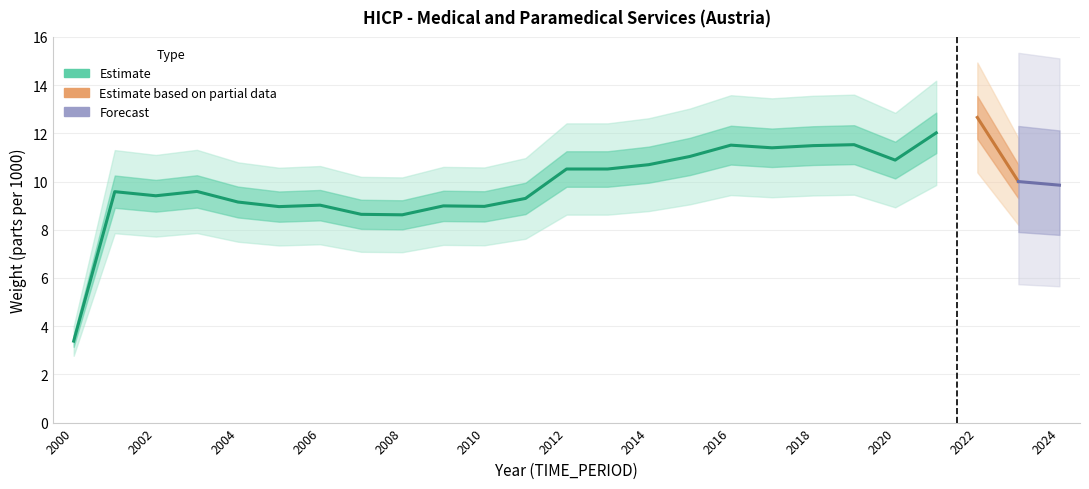

What is the value of the 22nd point from the left?

12.0